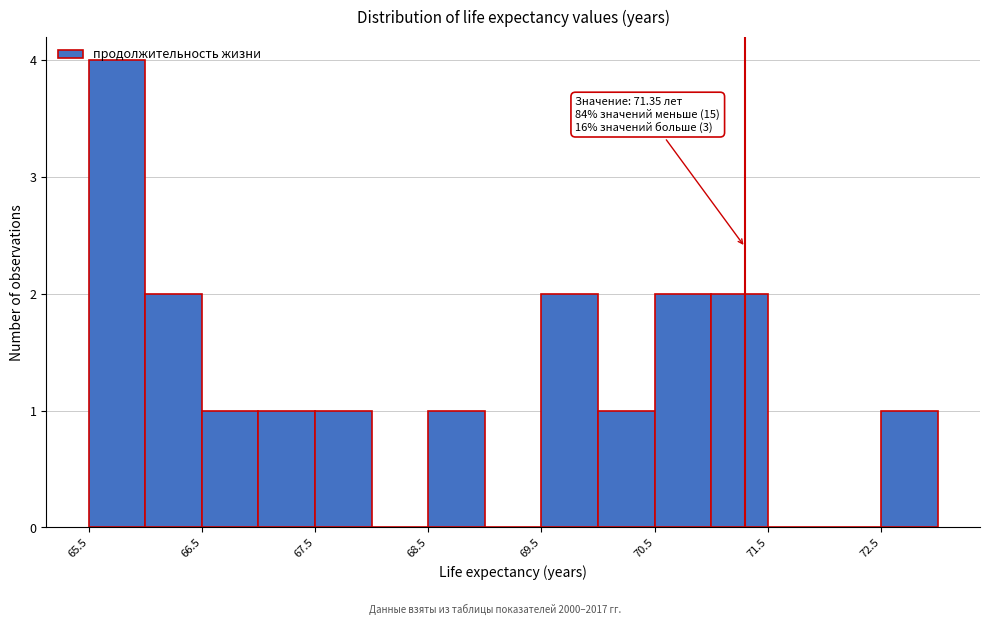

Over which range of the x-axis is the bar tallest?

65.55 to 66.05